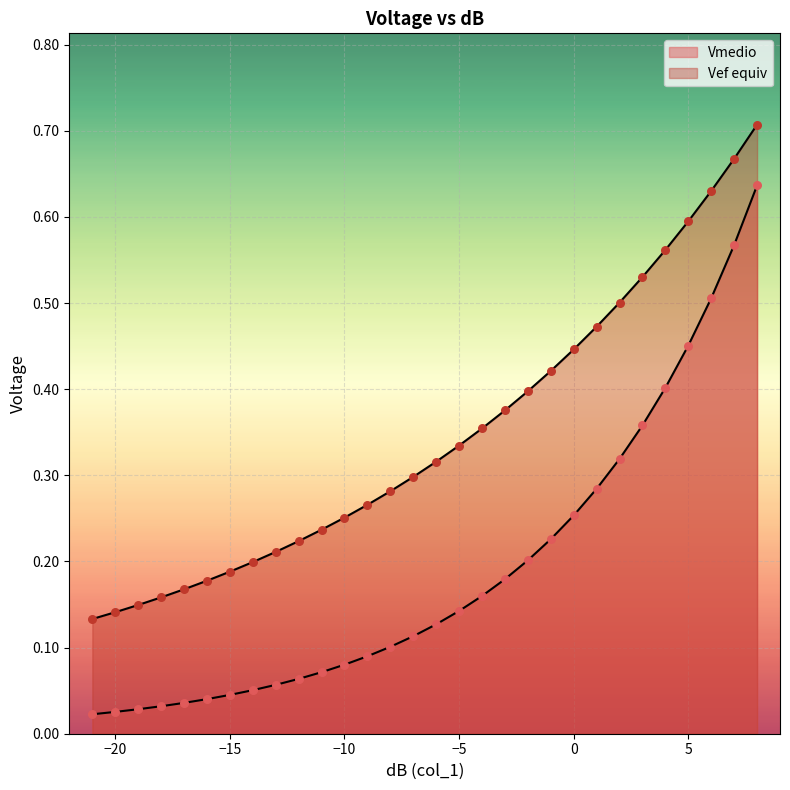

Which series reaches the maximum Y coordinate?

Vef_equiv